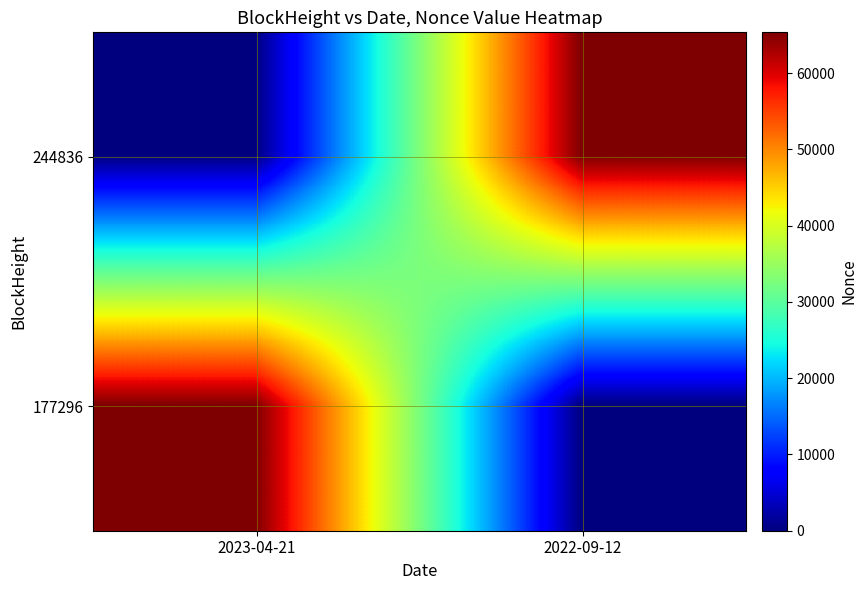

Reading left to right, transcribe all the data shown in this chart.

244836: 2023-04-21=0	2022-09-12=65359
177296: 2023-04-21=65359	2022-09-12=0